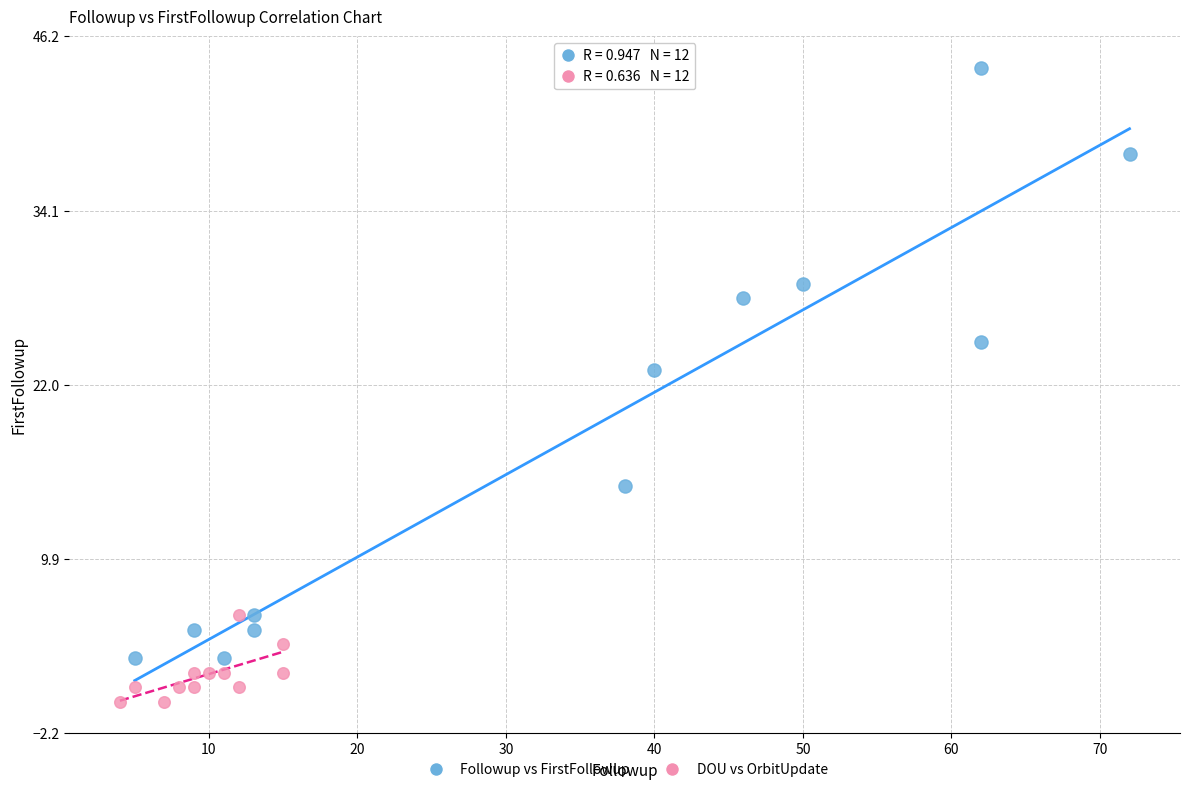

Which series has the widest spread of Y values?

Followup vs FirstFollowup